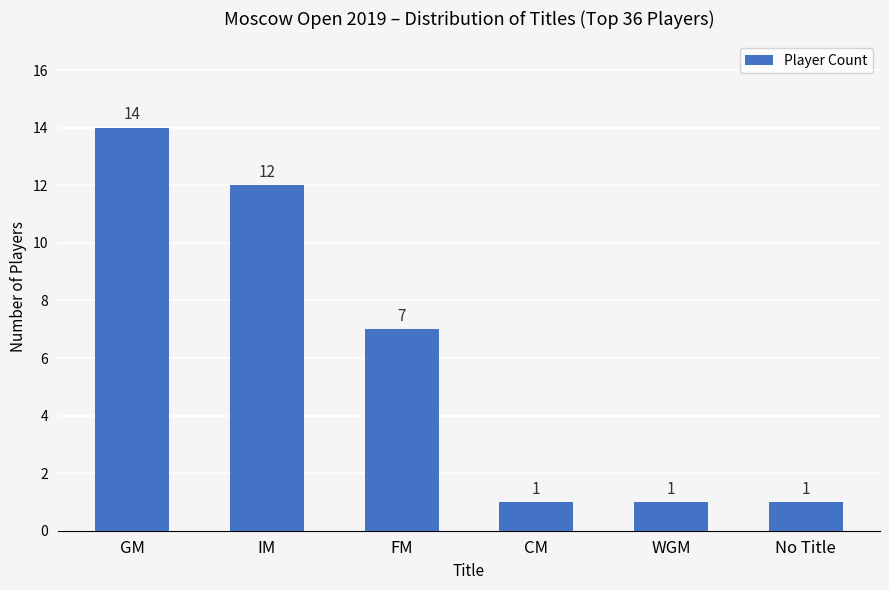

How many bars are there in total?

6